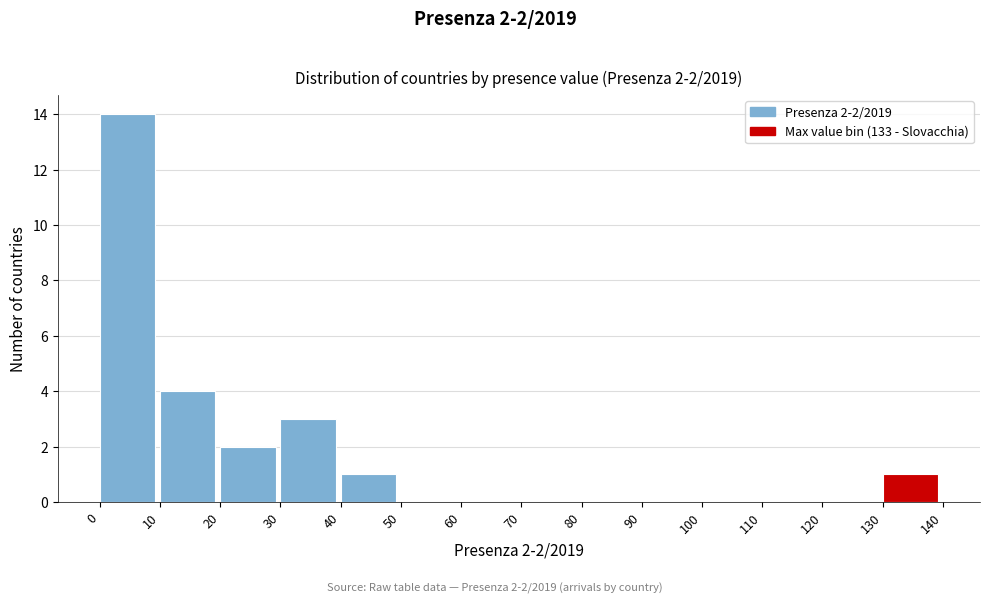

Over which range of the x-axis is the bar tallest?

0 to 10